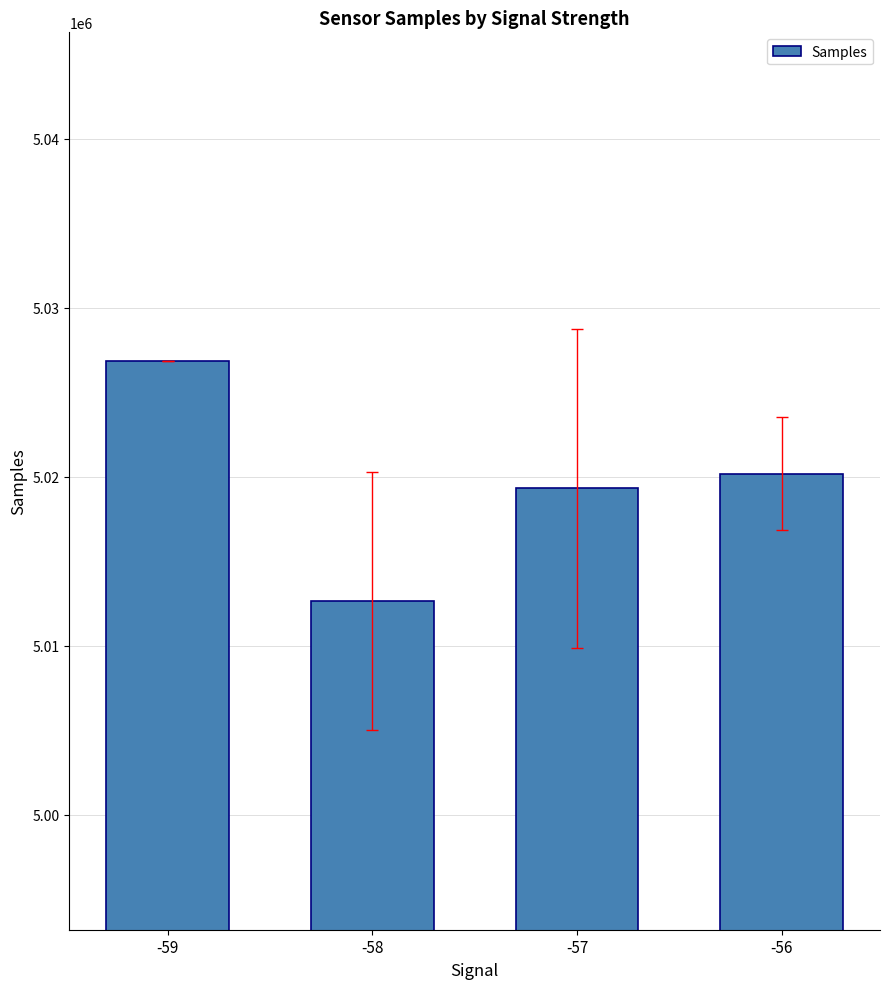

Reading left to right, list all the values displayed in this chart.

-59=5026828.0	-58=5012644.6	-57=5019300.0	-56=5020165.5